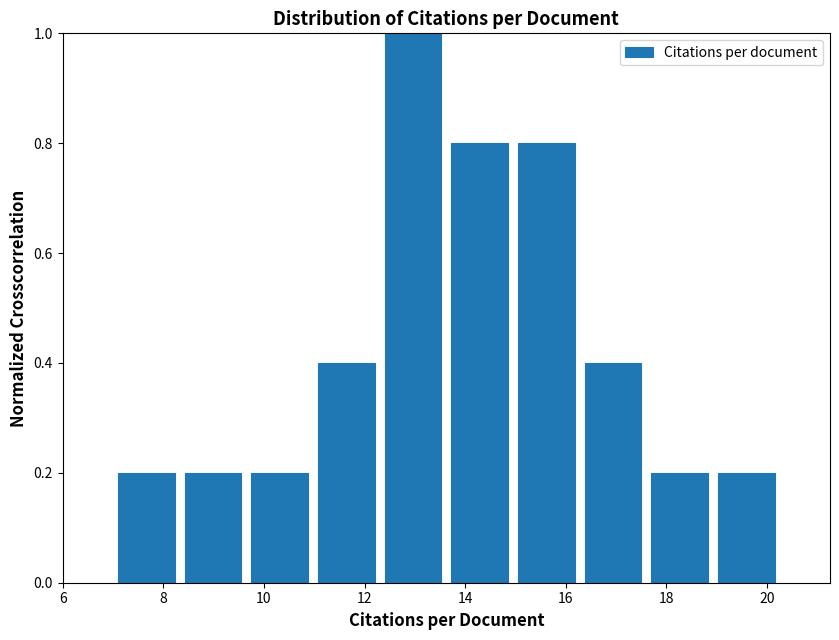

Which range on the x-axis has the tallest bar?

12.4 to 13.6